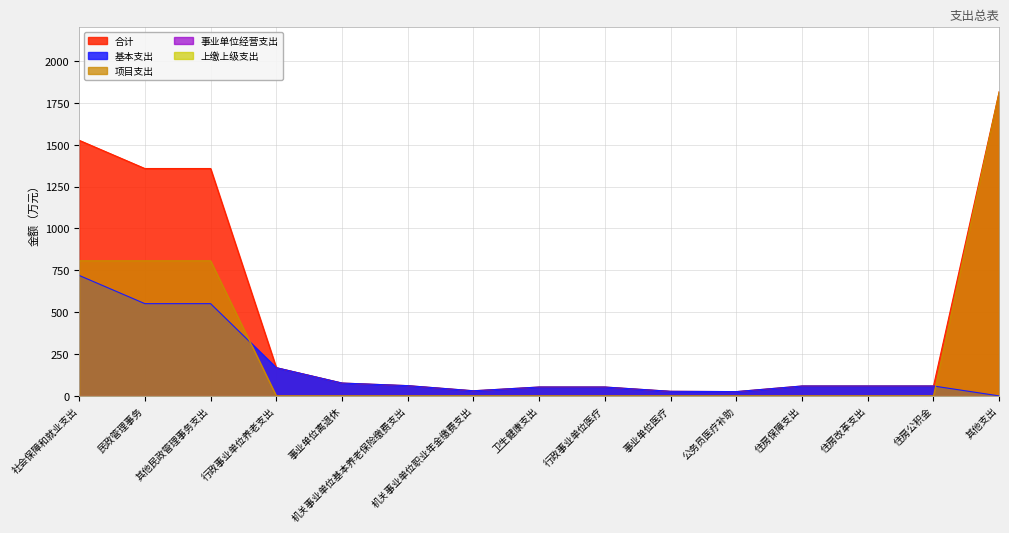

Reading left to right, extract all data points from this chart.

合计: 1526.4	1357.8	1357.8	168.6	76.7	61.2	30.6	53.0	53.0	27.4	25.6	59.1	59.1	59.1	1816.2
基本支出: 719.4	550.8	550.8	168.6	76.7	61.2	30.6	53.0	53.0	27.4	25.6	59.1	59.1	59.1	0.0
项目支出: 807.0	807.0	807.0	0.0	0.0	0.0	0.0	0.0	0.0	0.0	0.0	0.0	0.0	0.0	1816.2